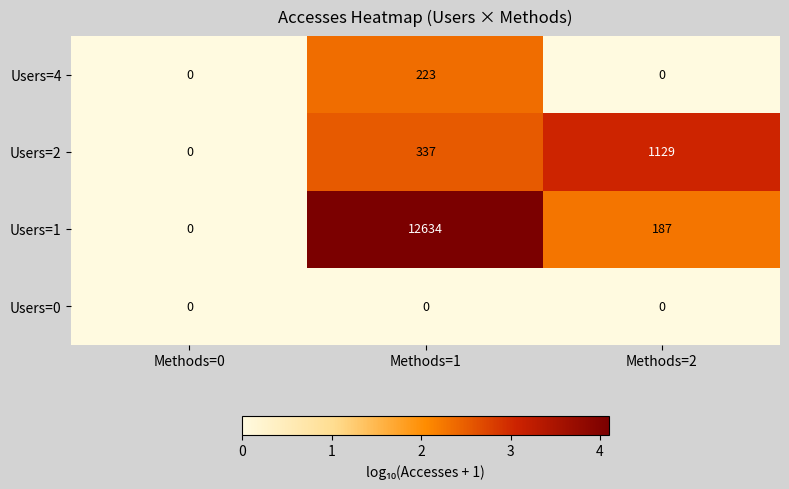

True or false: Users=1 has a value of 69 at Methods=2.

False